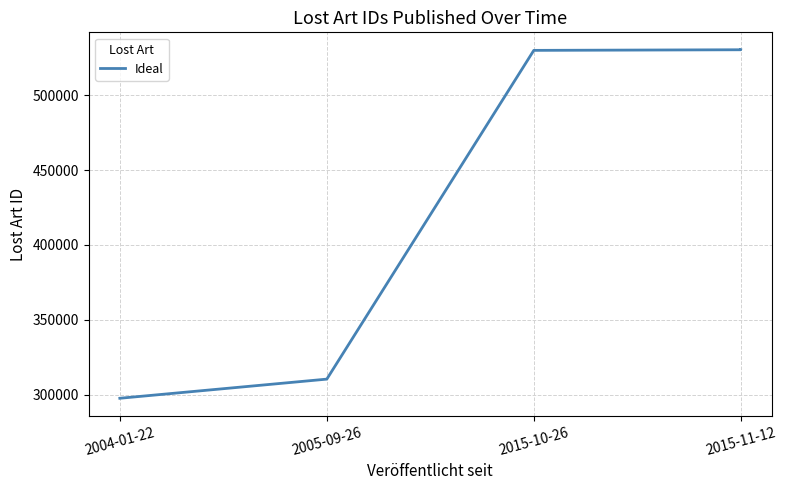

Is it true that the value at 2015-11-12 is 530297?

True